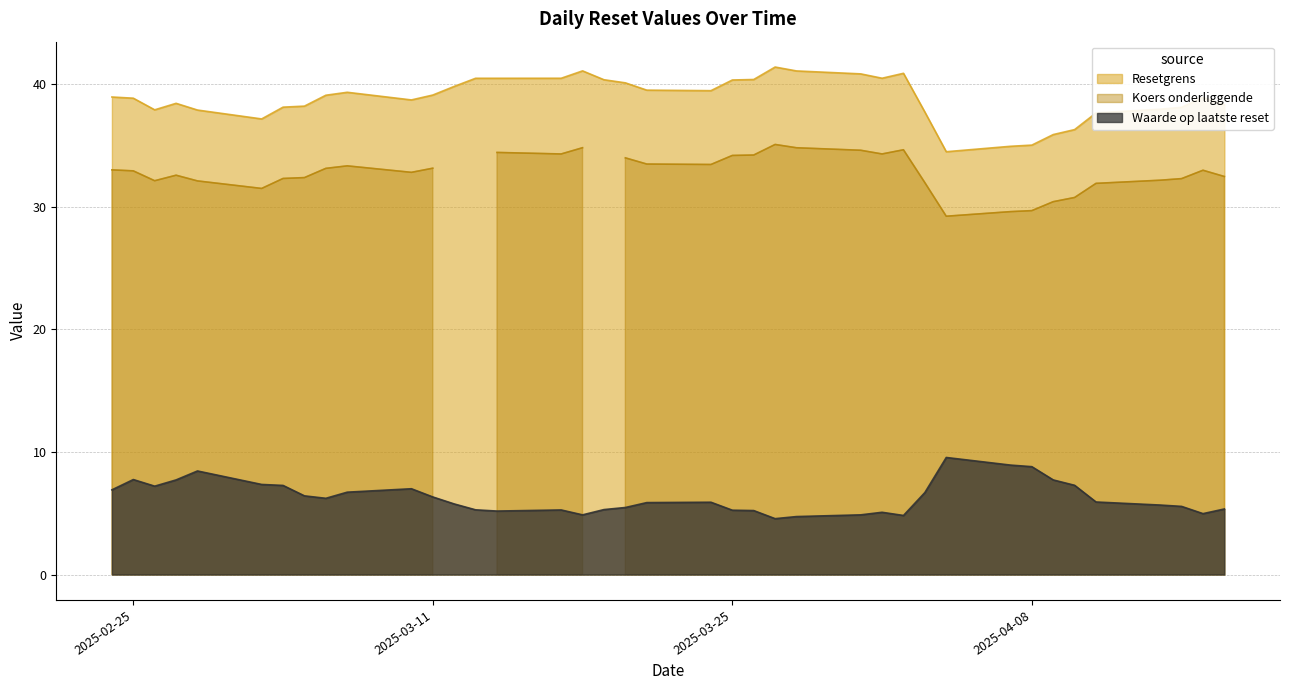

Where is Koers onderliggende nearest to the value 17?

2025-04-04